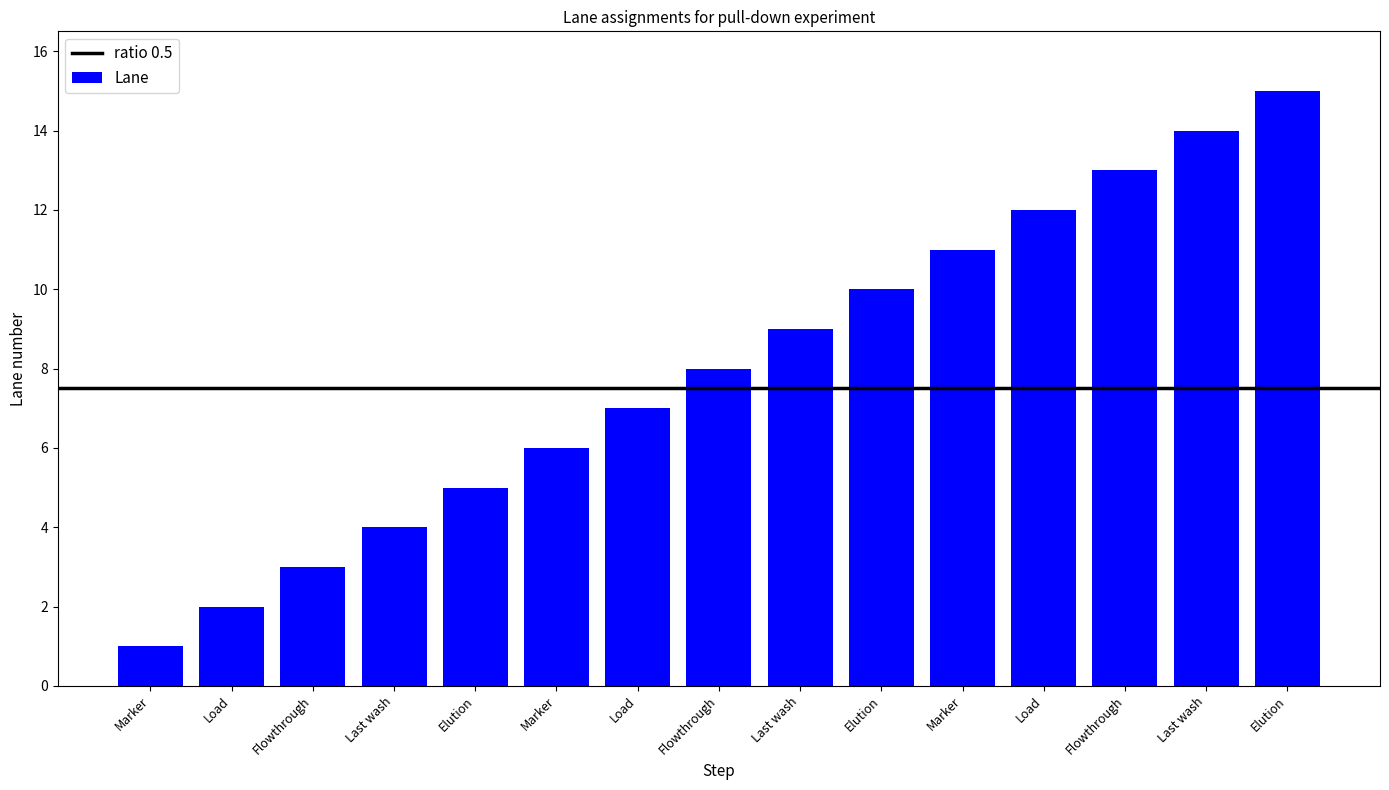

What is the label of the 4th bar from the right?

Load